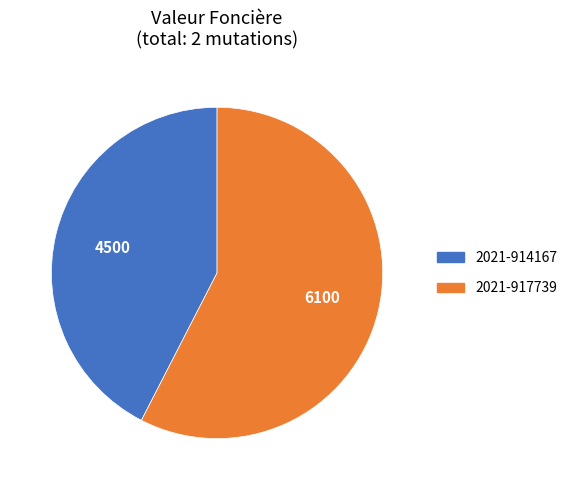

Combined, do 2021-914167 and 2021-917739 account for over 50%?

Yes